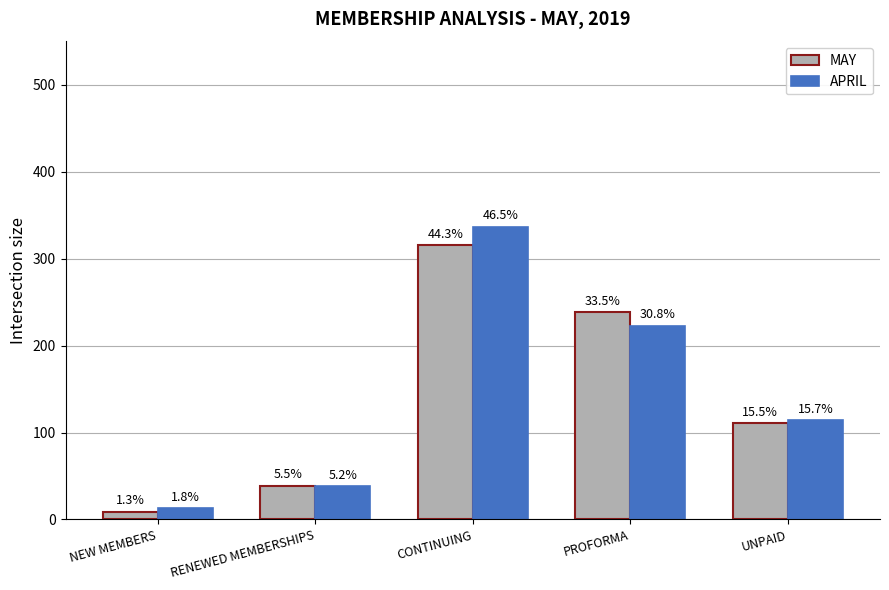

What is the difference between the highest and lowest values at CONTINUING?

21